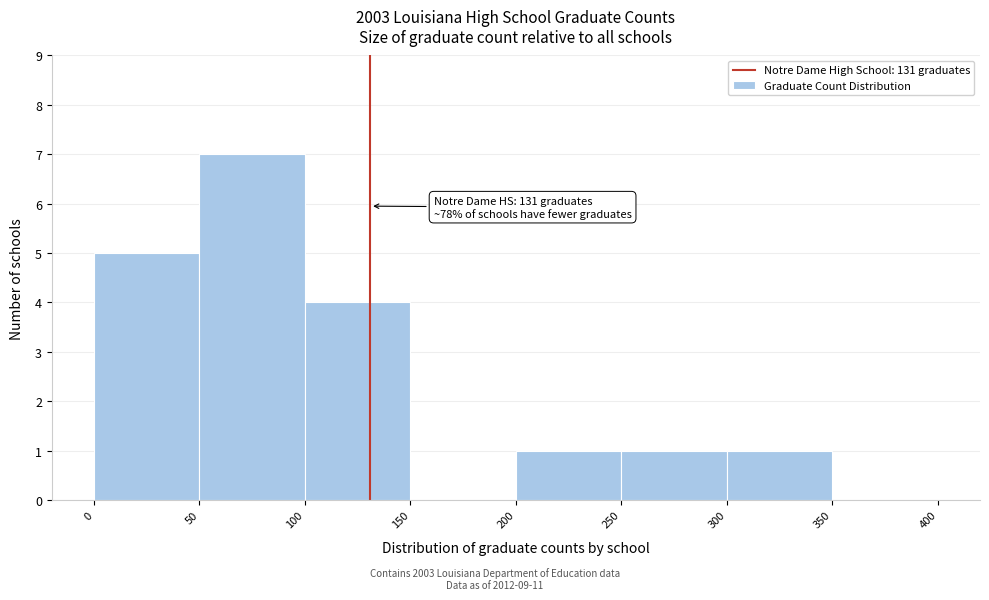

Over which range of the x-axis is the bar tallest?

50 to 100